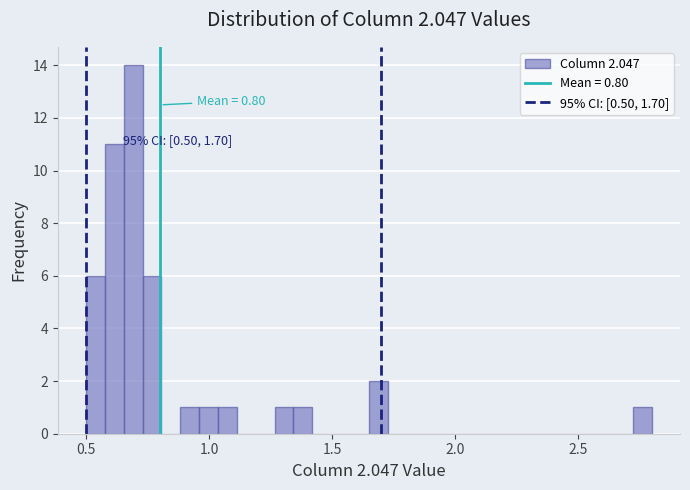

Around what value on the x-axis is the tallest bar? Give the approximate position of its centre, as read against the axis.

0.70